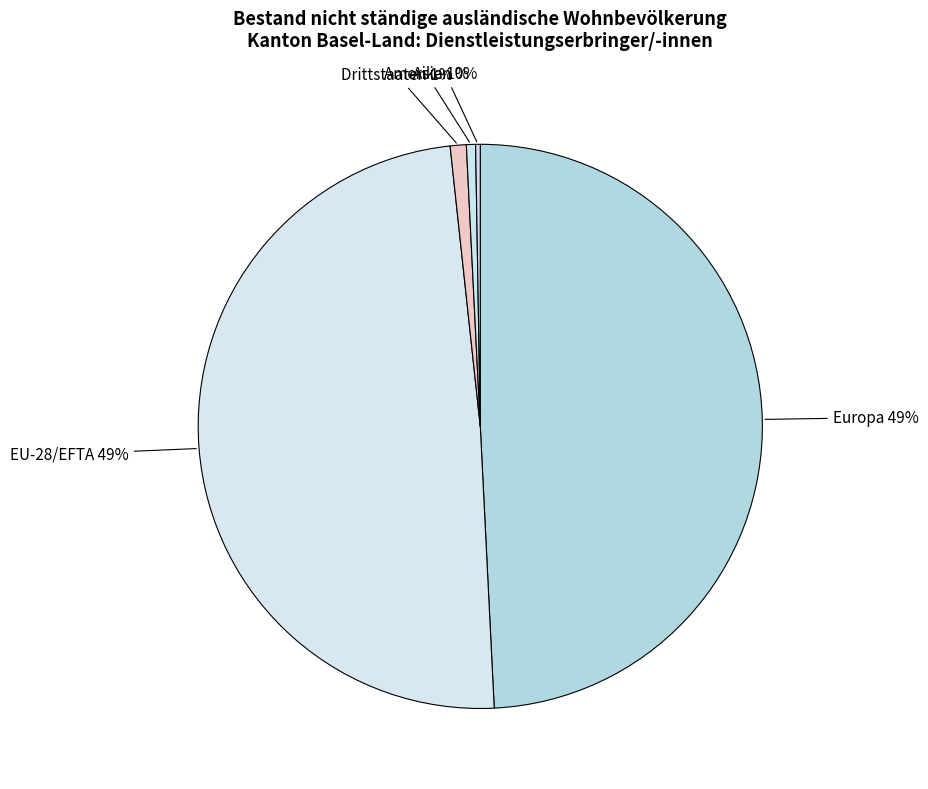

Is there a majority slice in this chart?

No